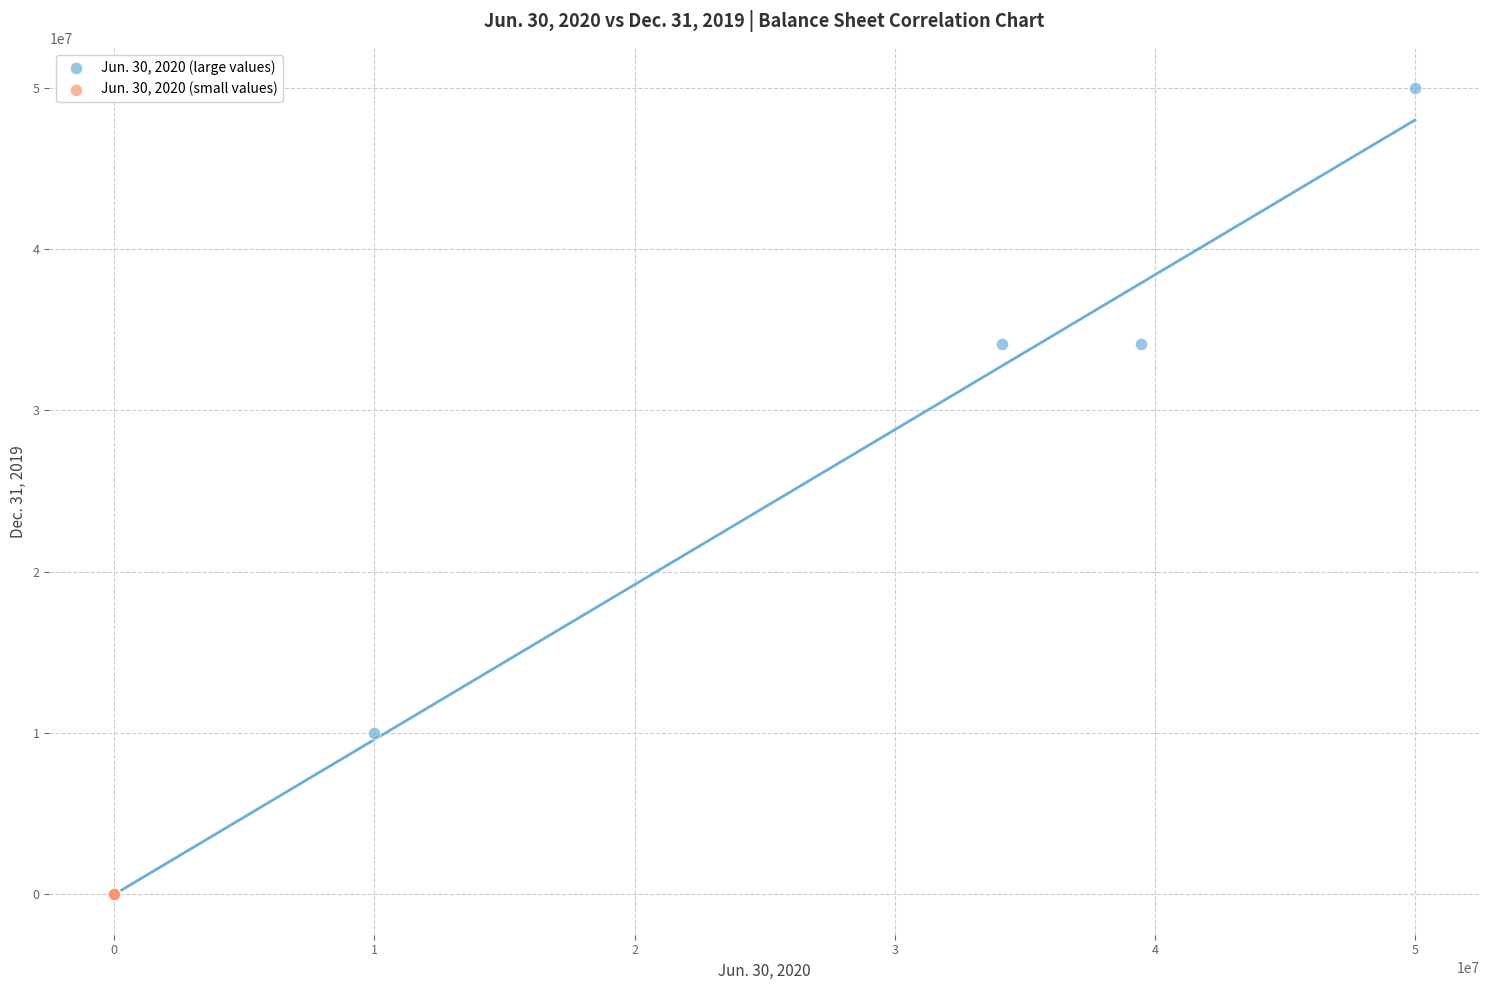

Which series has the widest spread of Y values?

Jun. 30, 2020 (large values)